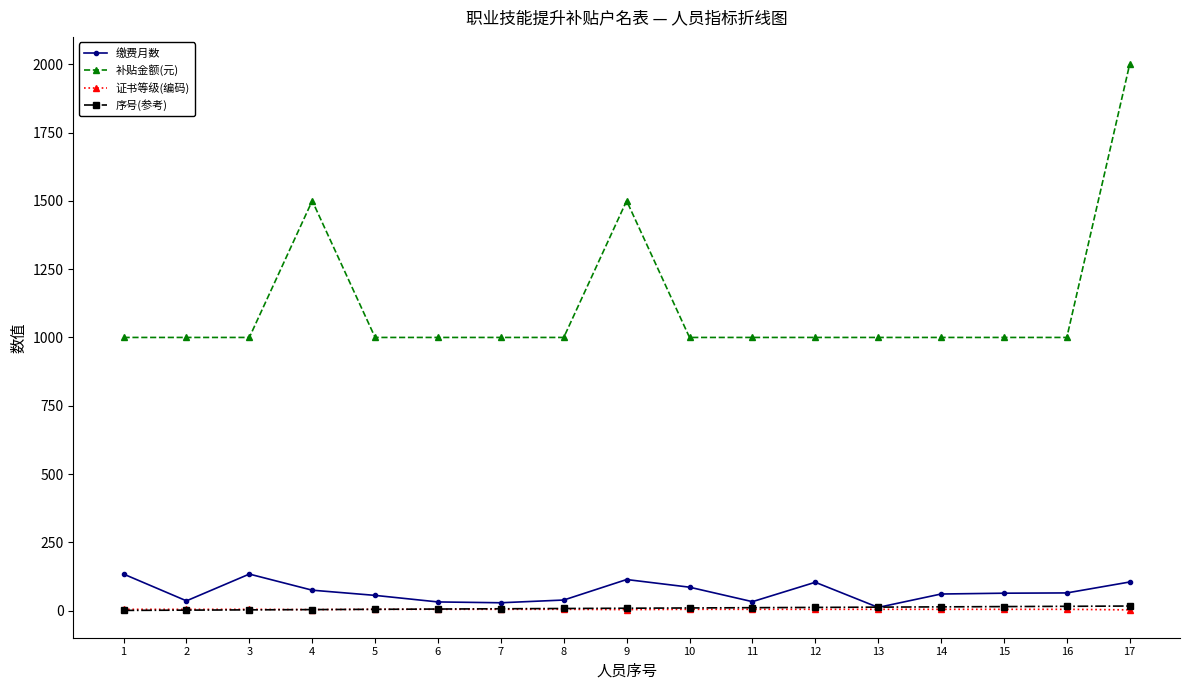

How many lines are shown in the chart?

4